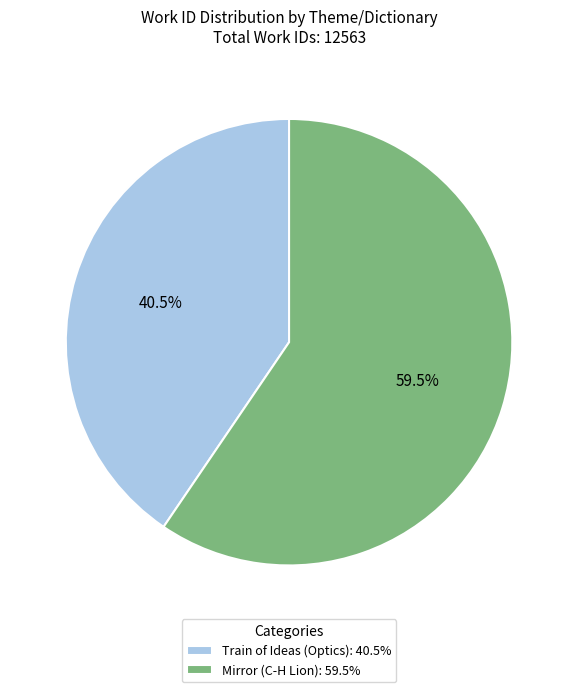

How many slices are in this pie chart?

2